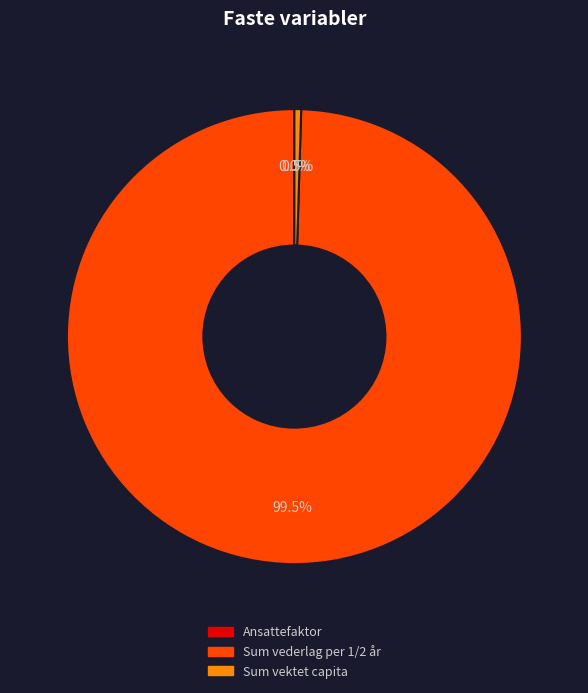

Which slice represents more than half of the pie?

Sum vederlag per 1/2 år